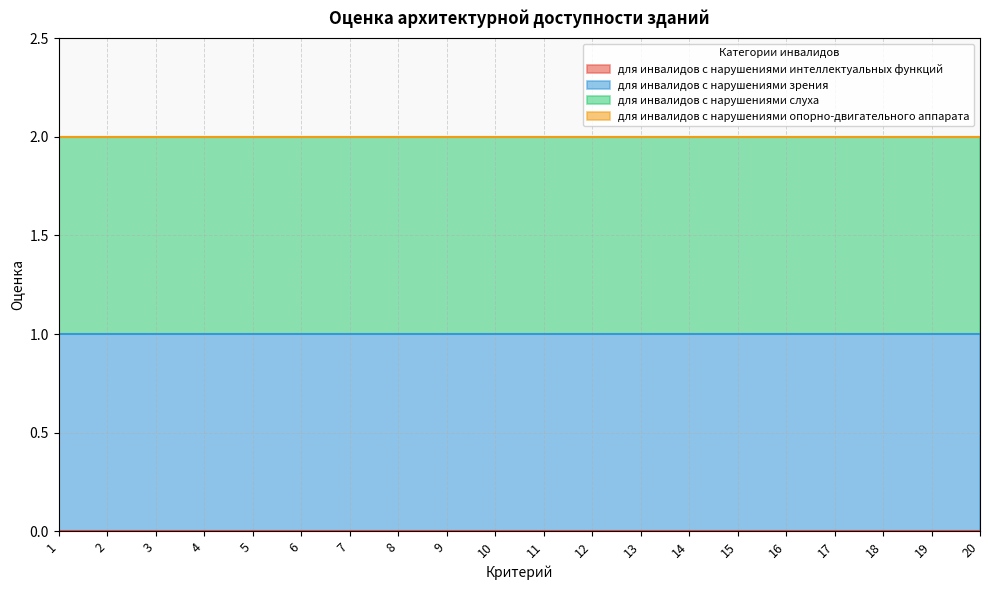

How many lines are shown in the chart?

4